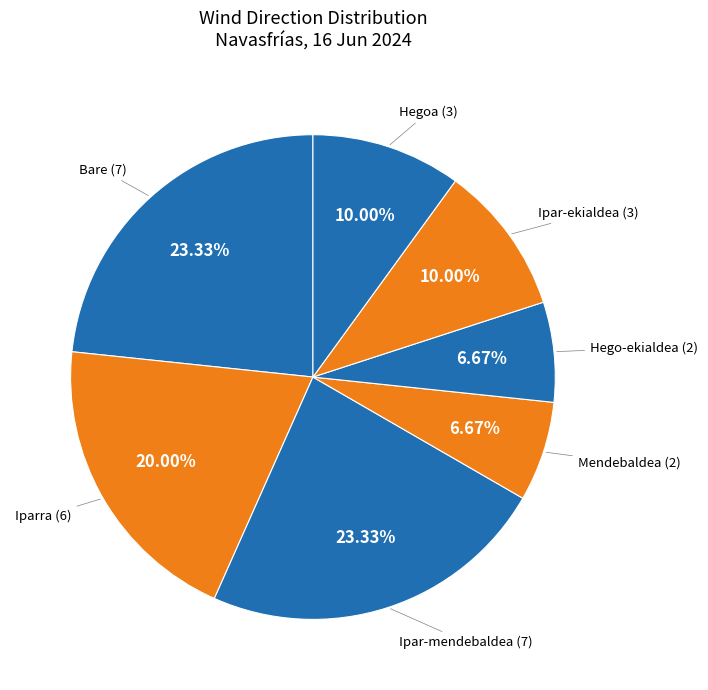

What is the smallest slice in the pie chart?

Mendebaldea